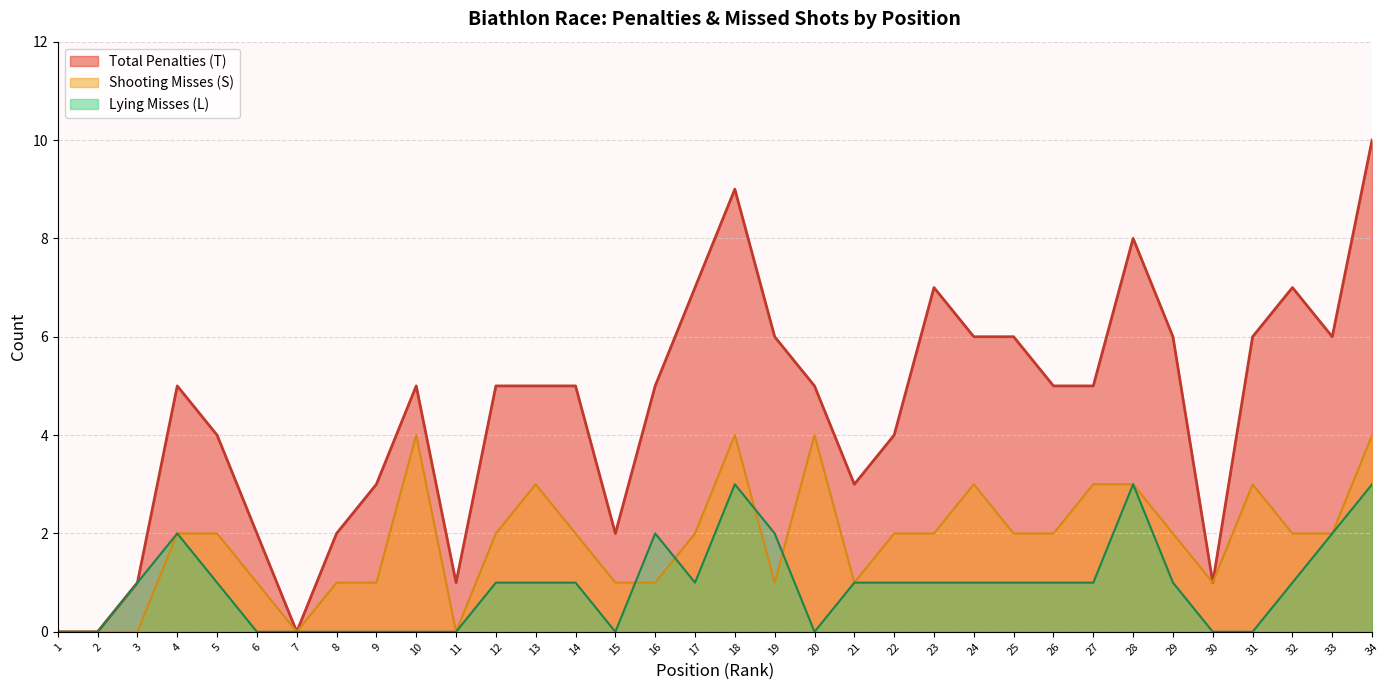

True or false: the data shows 3 at 6.

False